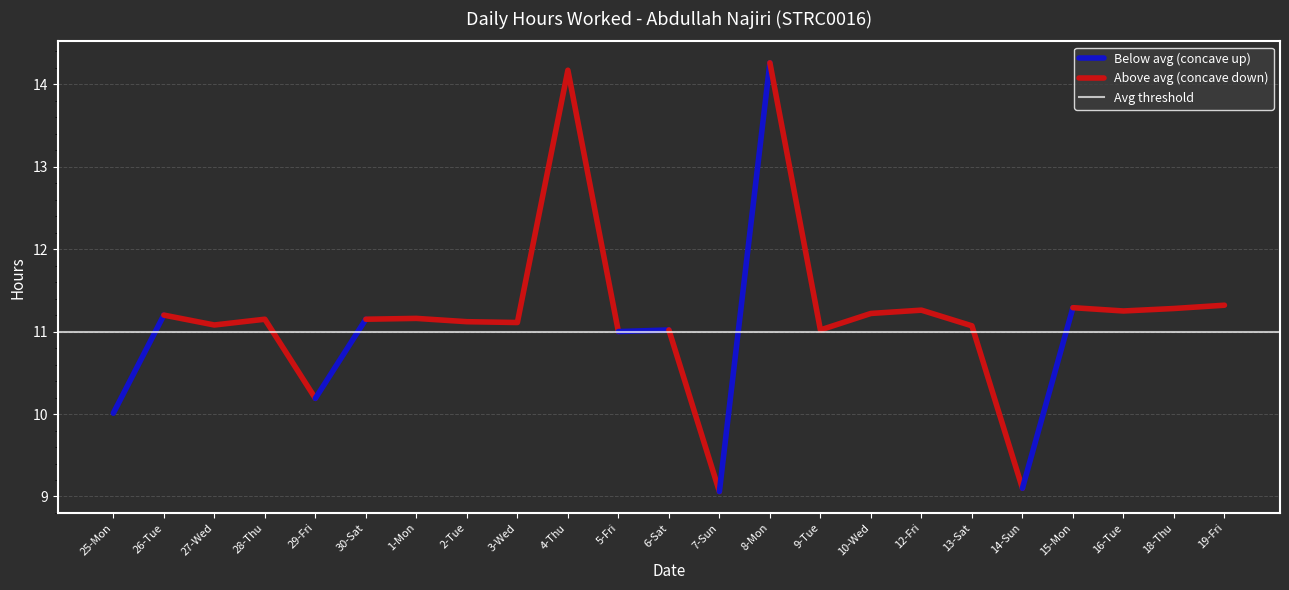

True or false: there are more than 2 points higher than both neighbors.

True